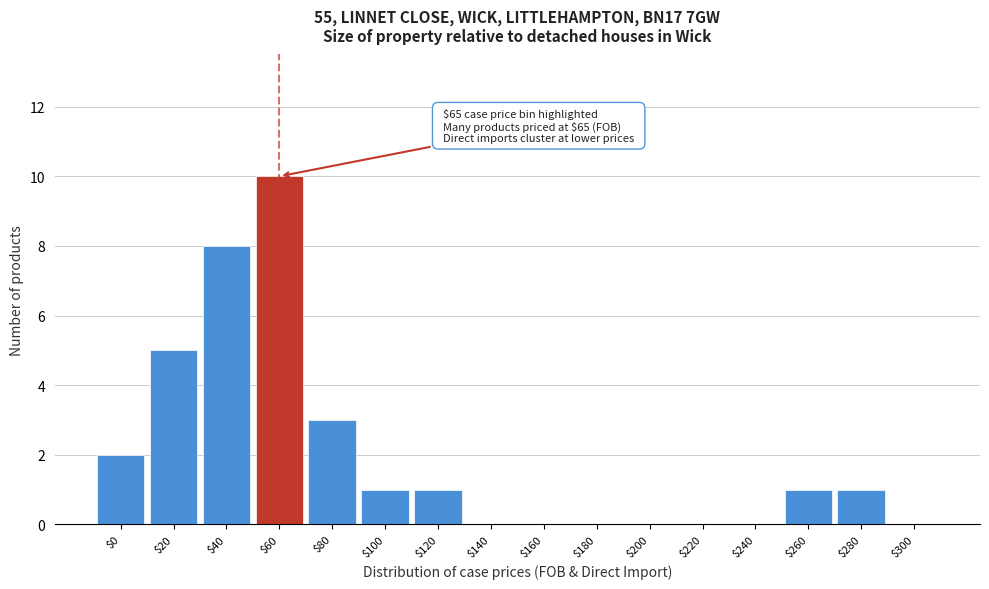

What is the greatest value displayed?

10